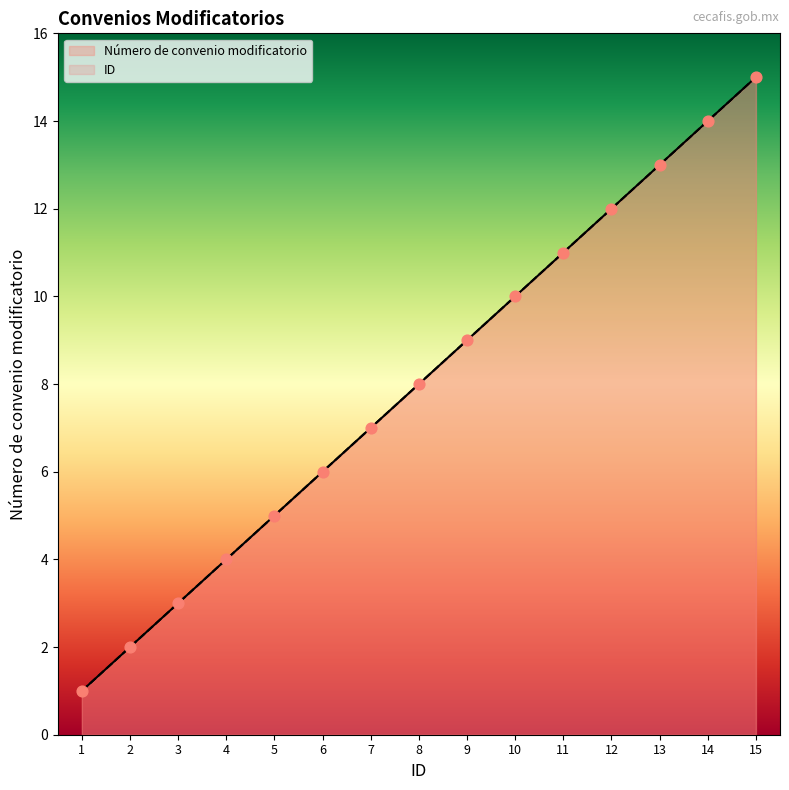

What is the total value across all series at 1?

2